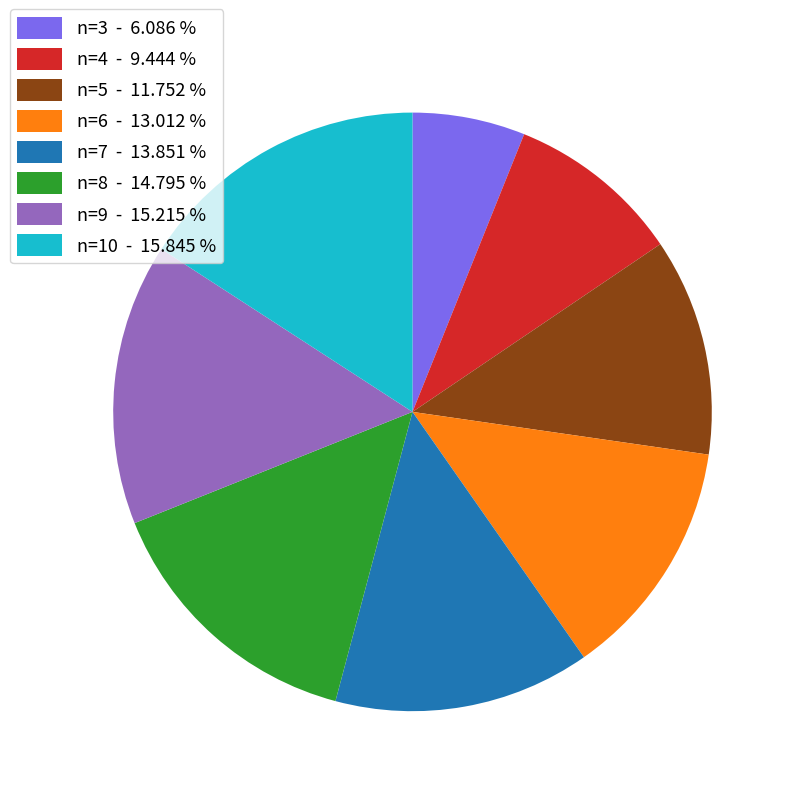

Which category has the biggest portion of the pie?

n=10 - 15.845 %